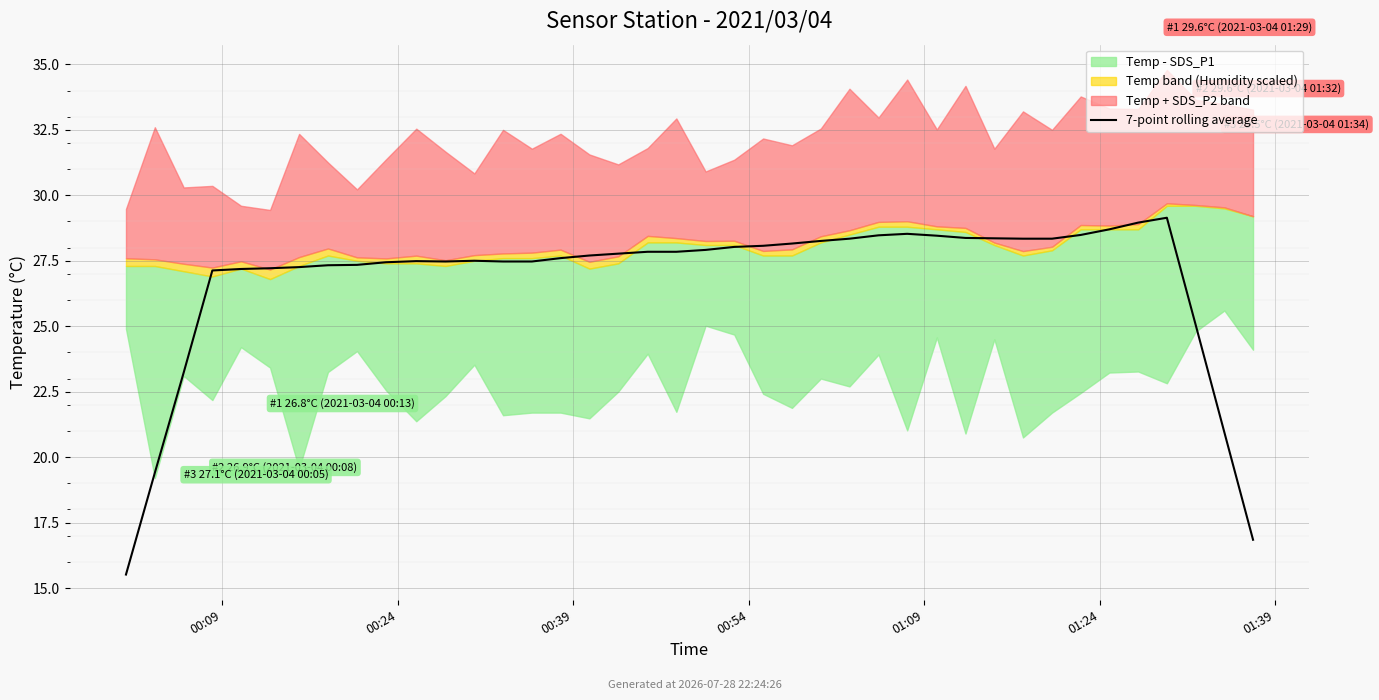

Approximately how many times larger is the value at 11 compared to 14?

1.0